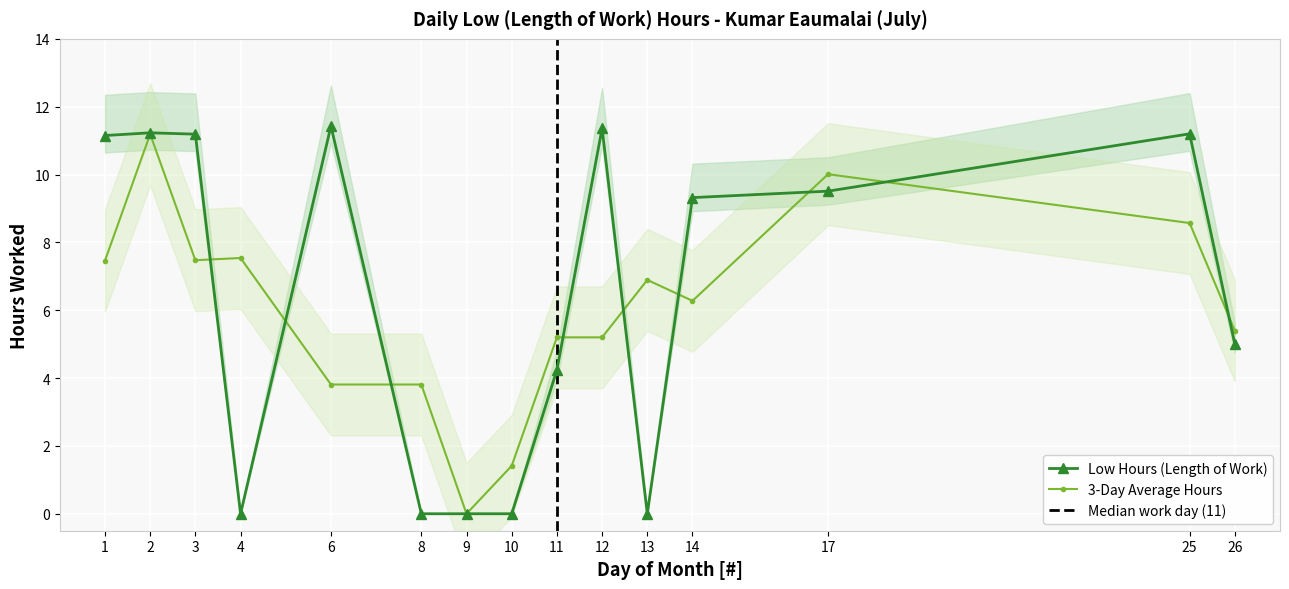

Reading right to left, transcribe all the data shown in this chart.

26=5.0	25=11.2	17=9.5	14=9.3	13=0.0	12=11.4	11=4.2	10=0.0	9=0.0	8=0.0	6=11.4	4=0.0	3=11.2	2=11.2	1=11.2